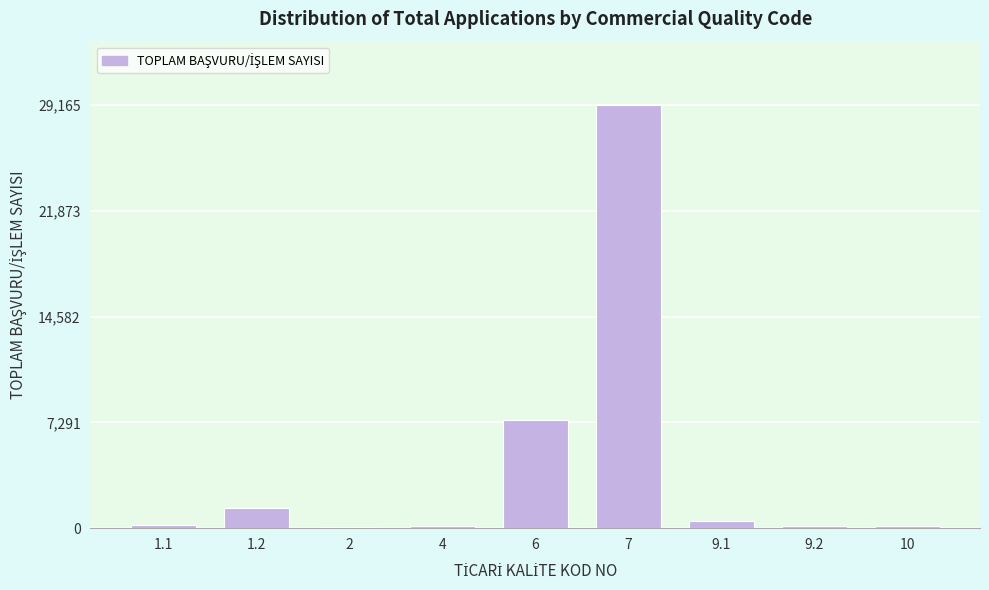

What is the greatest value displayed?

29165